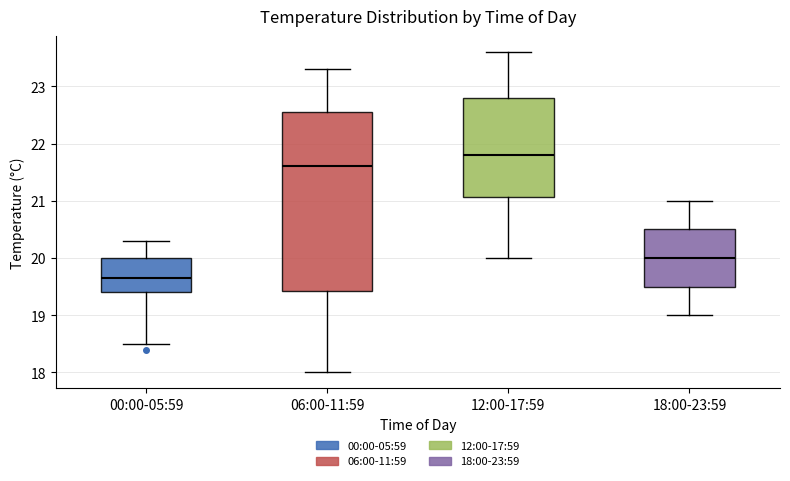

Comparing the boxes themselves (not the whiskers), which one is the tallest?

06:00-11:59